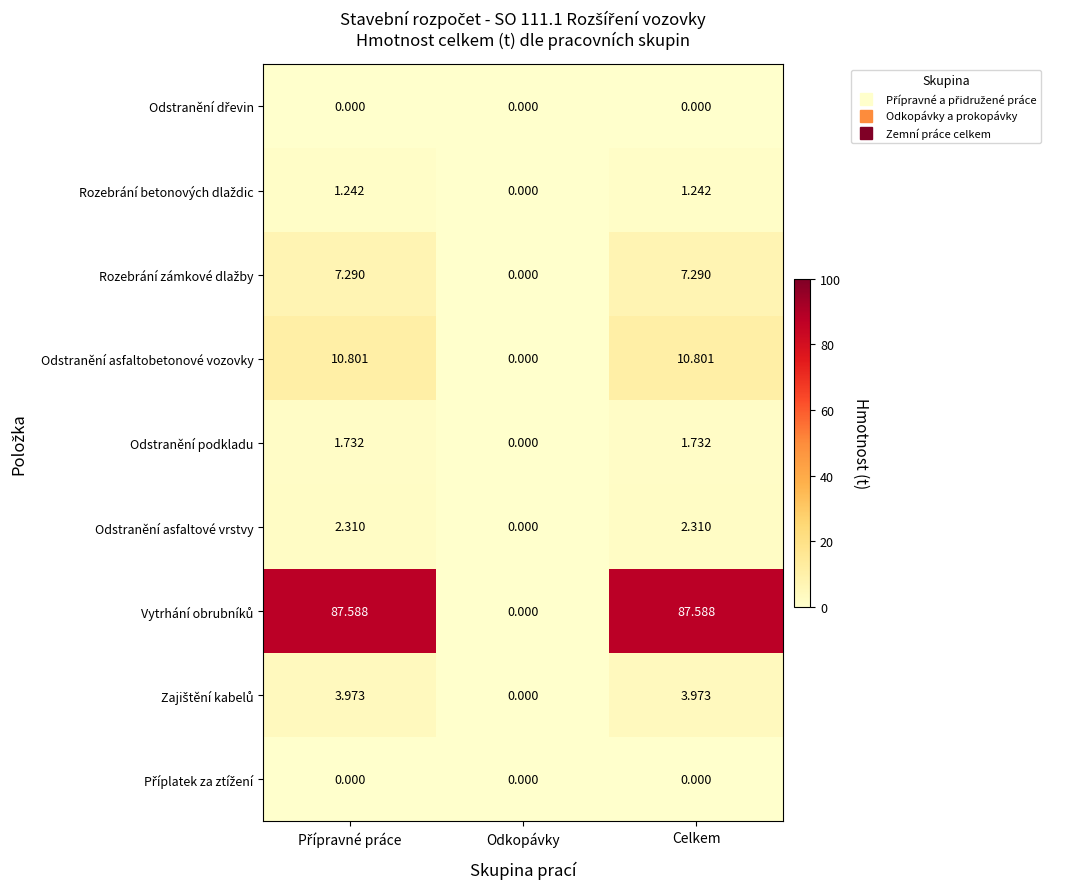

Where is Odstranění podkladu nearest to the value 0?

Odkopávky